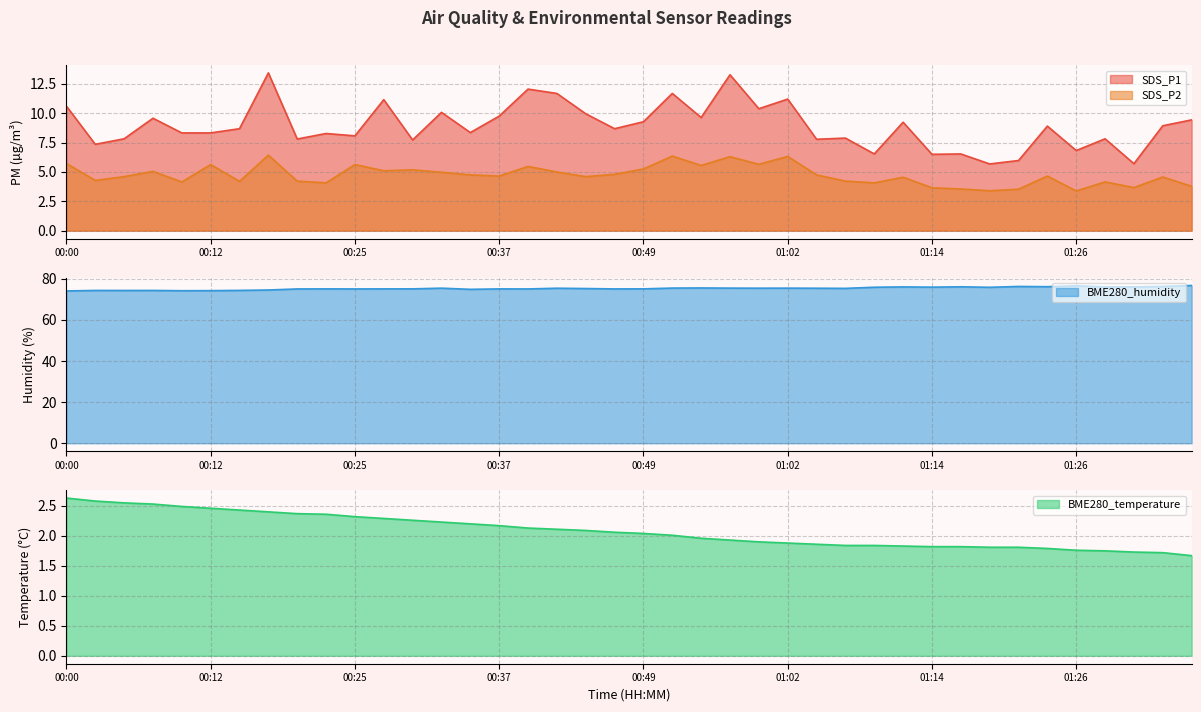

What is the maximum value for BME280_temperature?

2.6